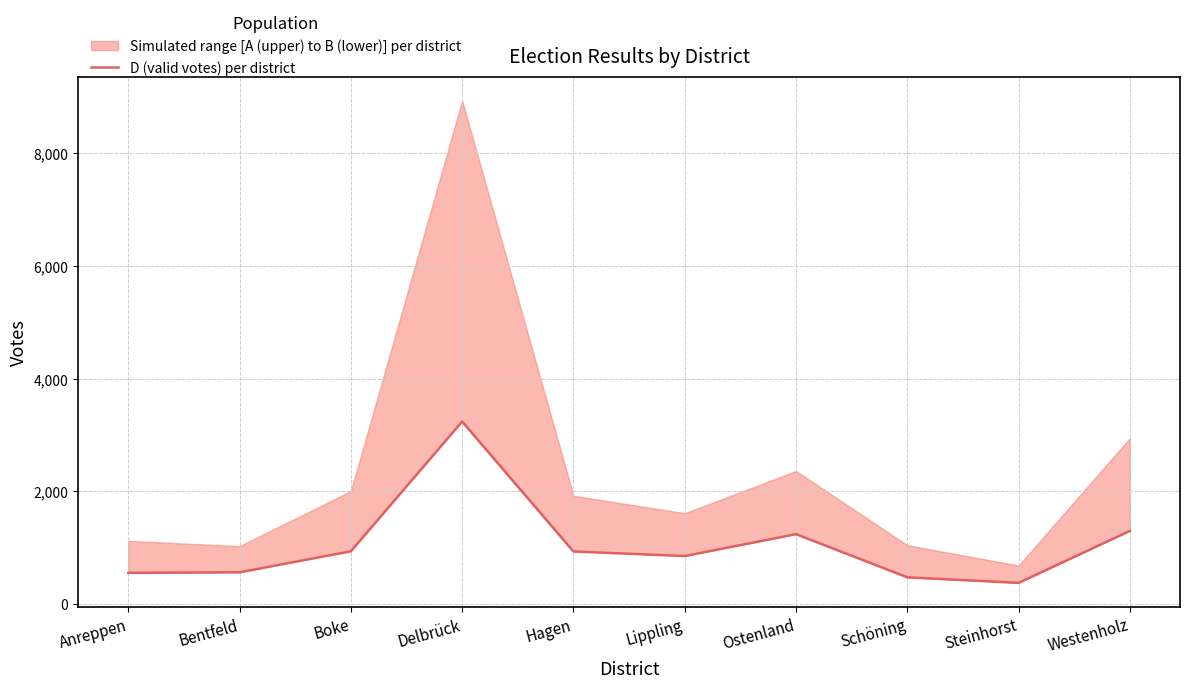

Reading left to right, transcribe all the data shown in this chart.

Anreppen=555	Bentfeld=565	Boke=937	Delbrück=3238	Hagen=934	Lippling=853	Ostenland=1241	Schöning=476	Steinhorst=378	Westenholz=1299